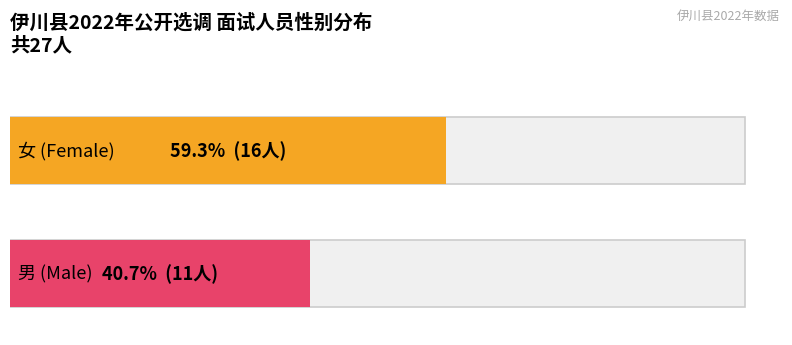

What is the value of the 女 bar at the 1st from the left?

16